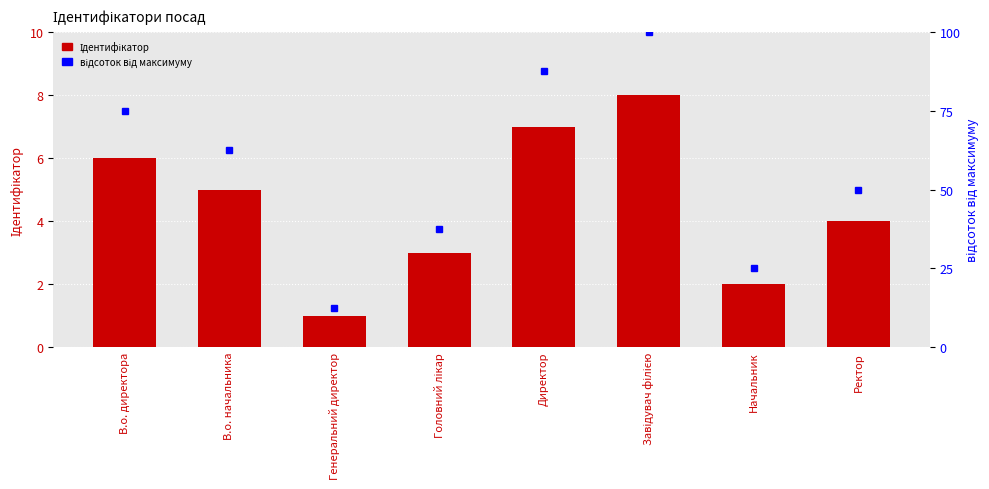

Which label corresponds to the largest value in the chart?

Завідувач філією